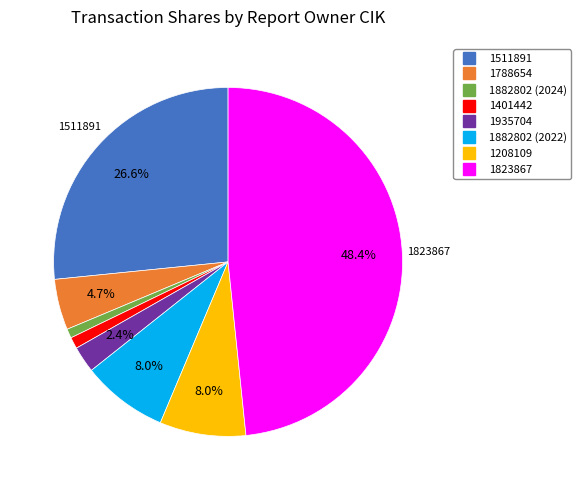

Is the sum of 1511891 and 1208109 greater than half?

No